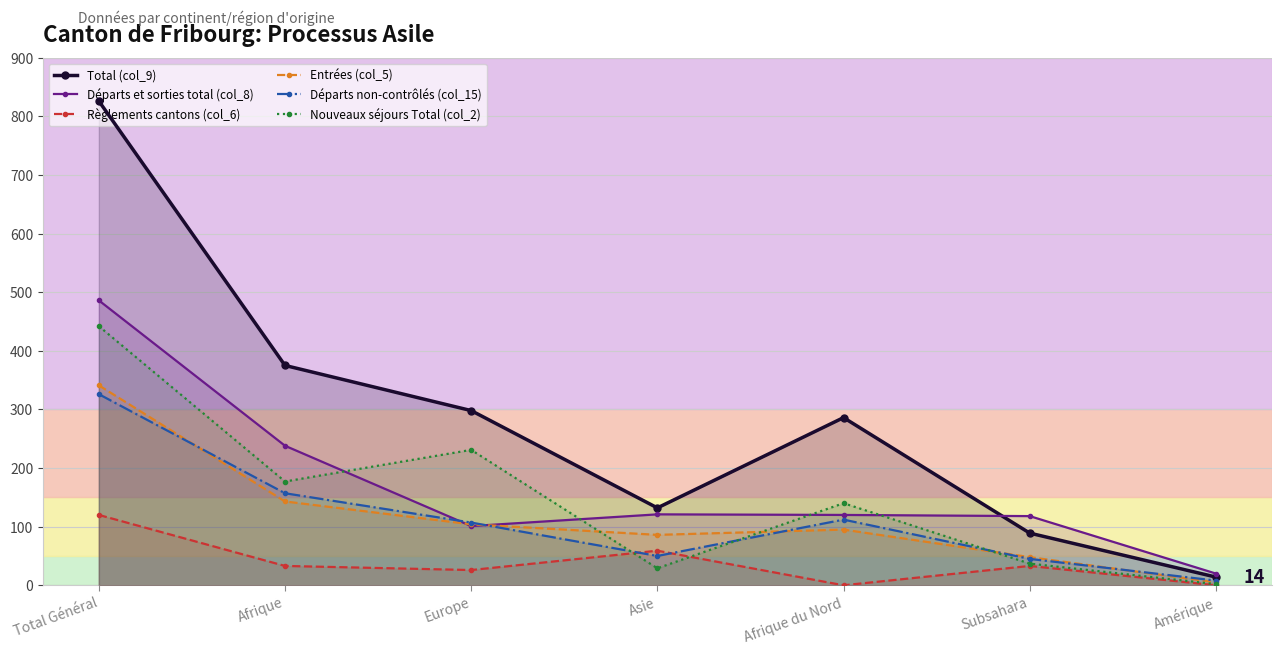

Which series has the largest total across all categories?

Total (col_9)